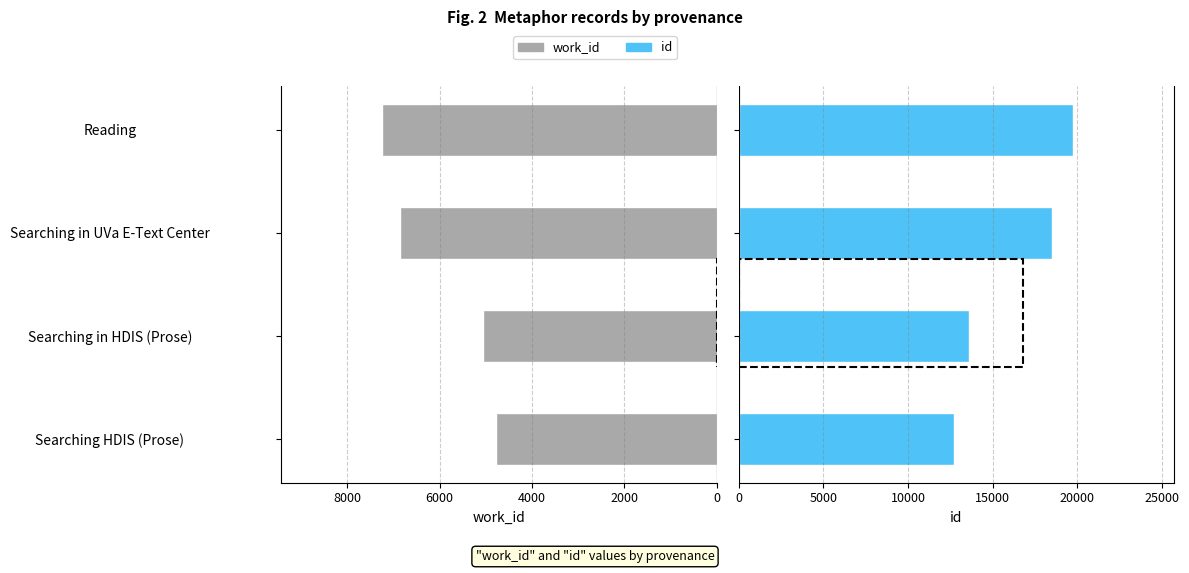

List the series in order of their overall mean, highest first.

id, work_id